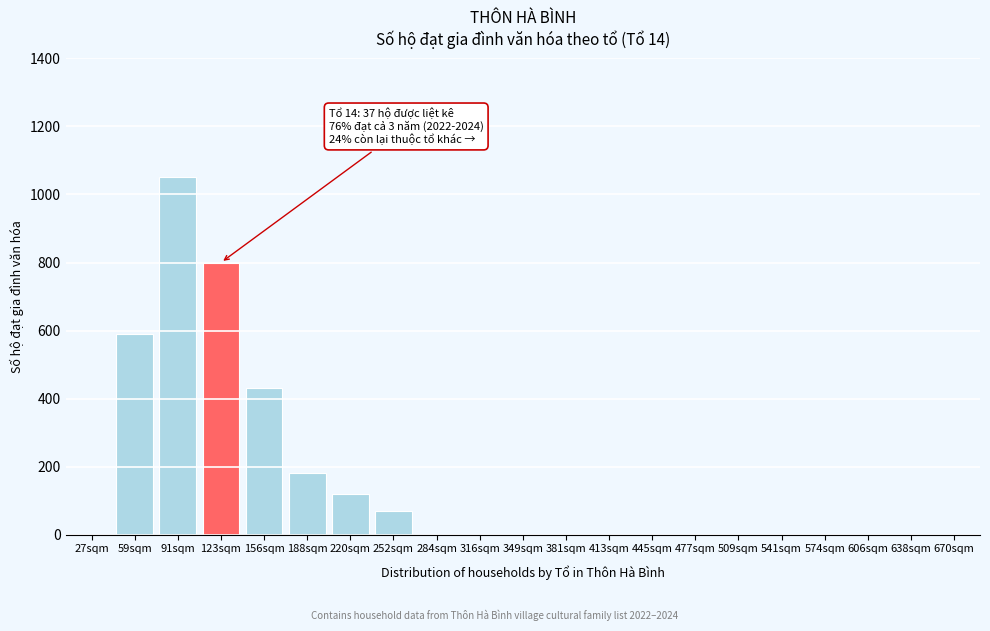

Reading right to left, transcribe all the data shown in this chart.

670sqm=0	638sqm=0	606sqm=0	574sqm=0	541sqm=0	509sqm=0	477sqm=0	445sqm=0	413sqm=0	381sqm=0	349sqm=0	316sqm=0	284sqm=0	252sqm=70	220sqm=120	188sqm=180	156sqm=430	123sqm=800	91sqm=1050	59sqm=590	27sqm=0